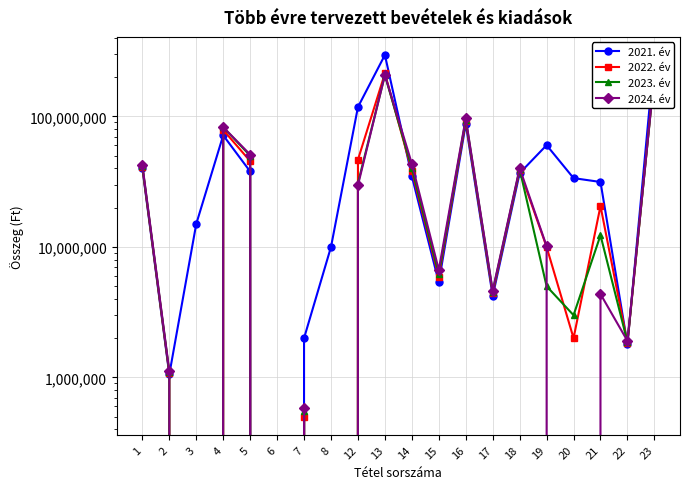

What is the sum of the 2024. év values at 17 and 18?

44780243.0